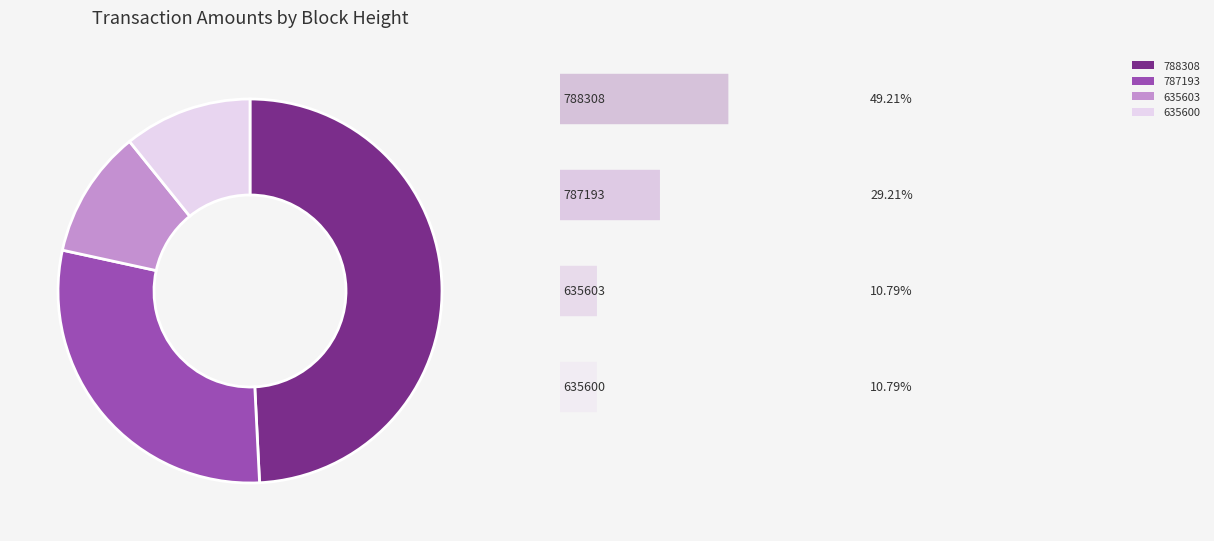

How many slices are in this pie chart?

4